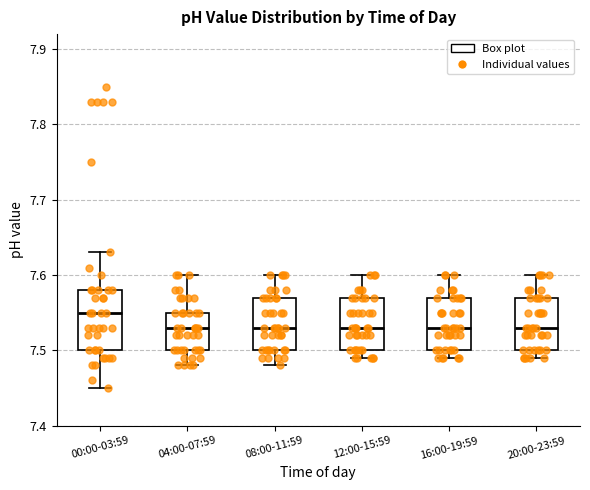

Reading left to right, read every box against the y-axis: the position of its median line, the range the box covers, and the ends of its whiskers. The values are not printed on the chart, so give them approximately, as read against the axis.

00:00-03:59: median 7.55, box 7.50 to 7.58, whiskers 7.45 to 7.63
04:00-07:59: median 7.53, box 7.50 to 7.55, whiskers 7.48 to 7.60
08:00-11:59: median 7.53, box 7.50 to 7.57, whiskers 7.48 to 7.60
12:00-15:59: median 7.53, box 7.50 to 7.57, whiskers 7.49 to 7.60
16:00-19:59: median 7.53, box 7.50 to 7.57, whiskers 7.49 to 7.60
20:00-23:59: median 7.53, box 7.50 to 7.57, whiskers 7.49 to 7.60